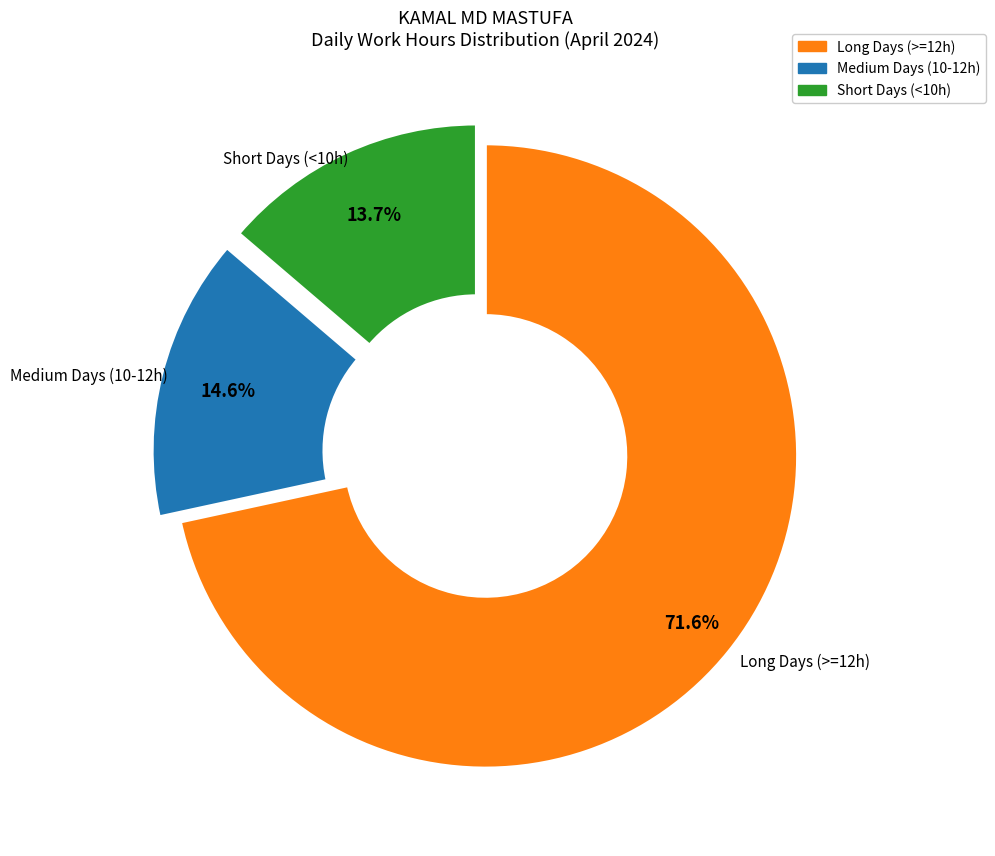

To the nearest percent, what is the difference between the largest and smallest slice percentages?

58%